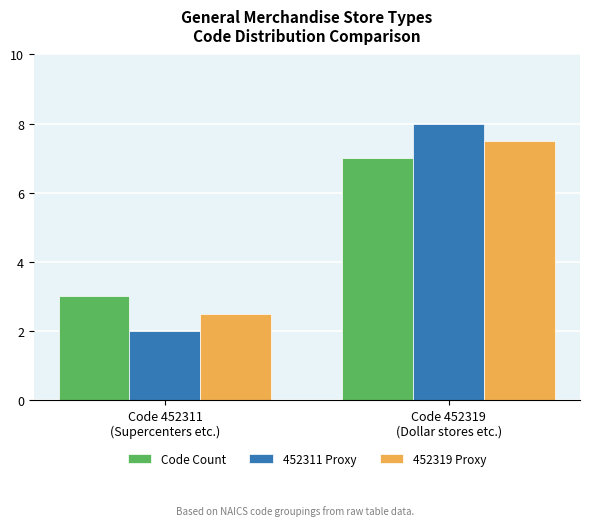

How many bars are there in each group?

3